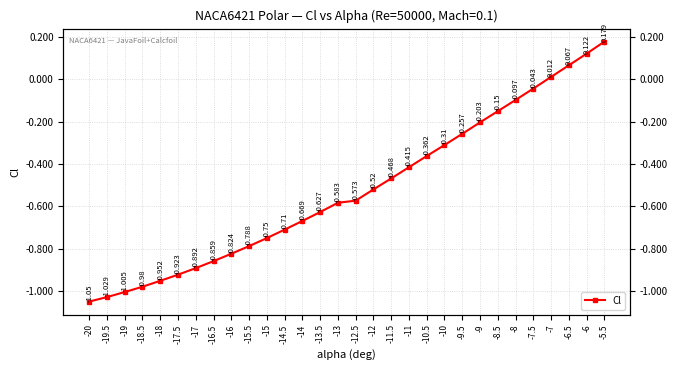

The chart shows a value of -1.1 at -20. True or false?

True